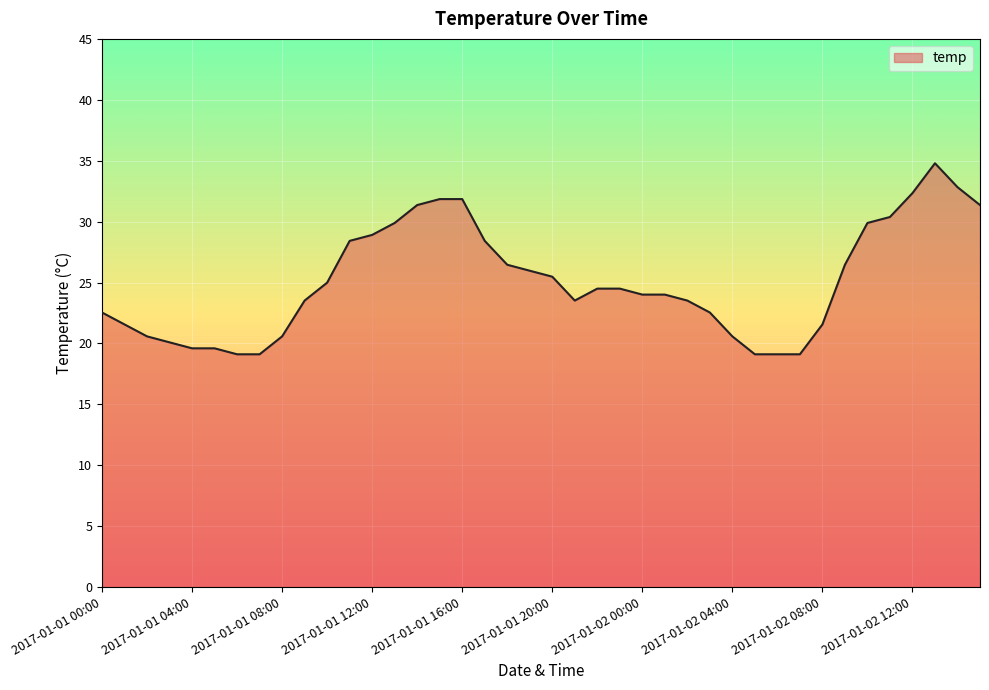

What is the difference between the maximum and minimum values?

15.7